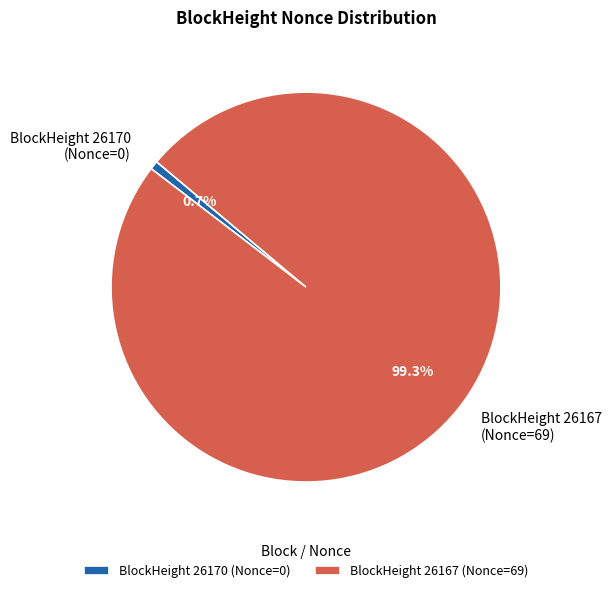

How much of the chart is everything except BlockHeight 26170 (Nonce=0)?

99.3%